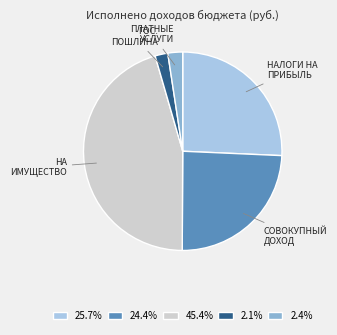

Is there any slice that represents more than half of the pie?

No